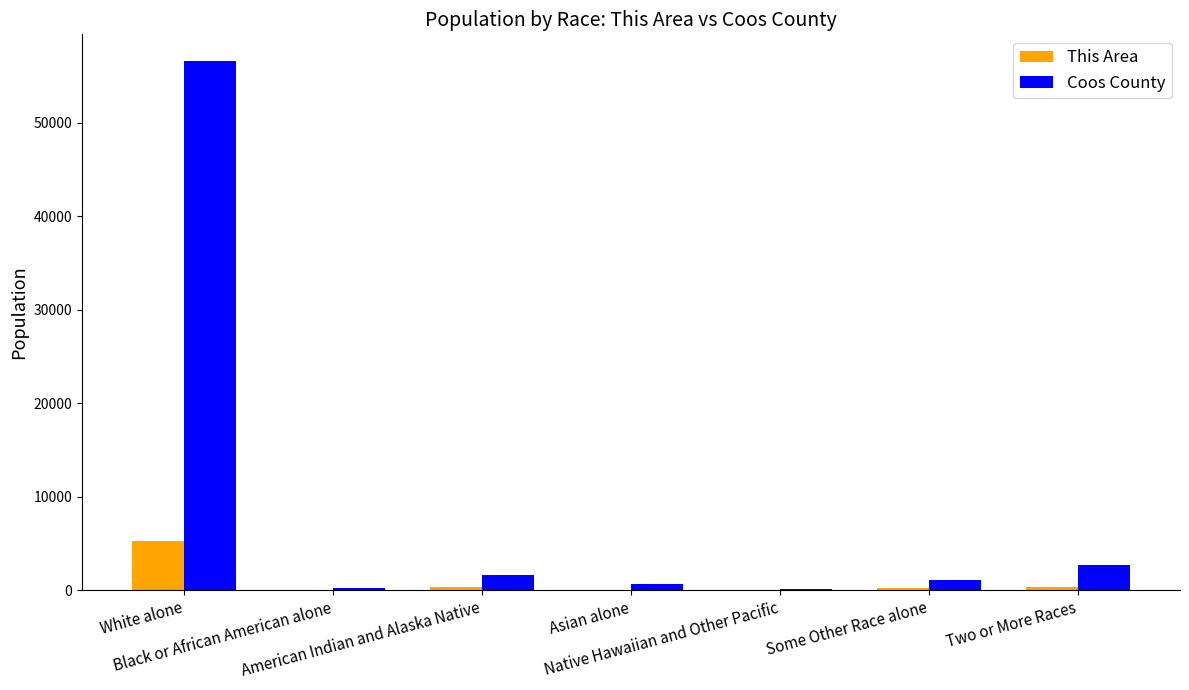

What is the maximum value shown in the chart?

56618